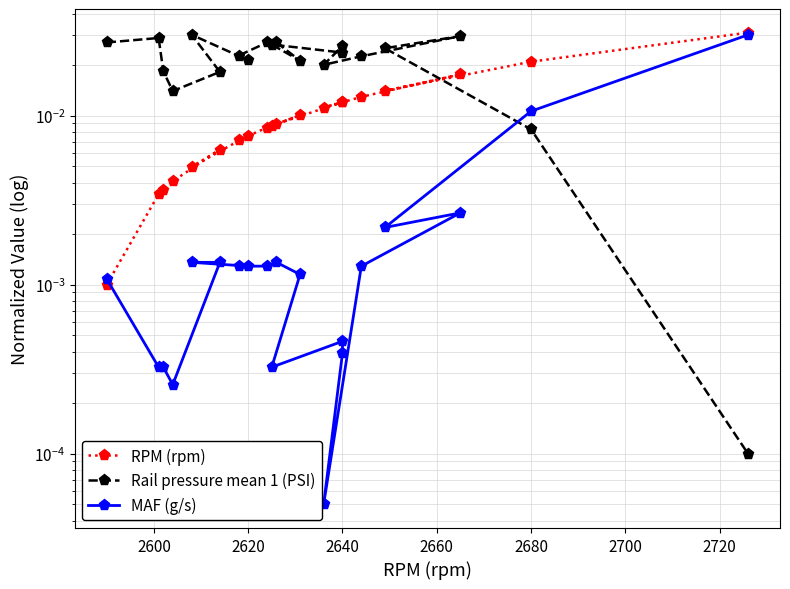

Rank the series by their maximum value, from lowest to highest.

MAF (g/s), Rail pressure mean 1 (PSI), RPM (rpm)